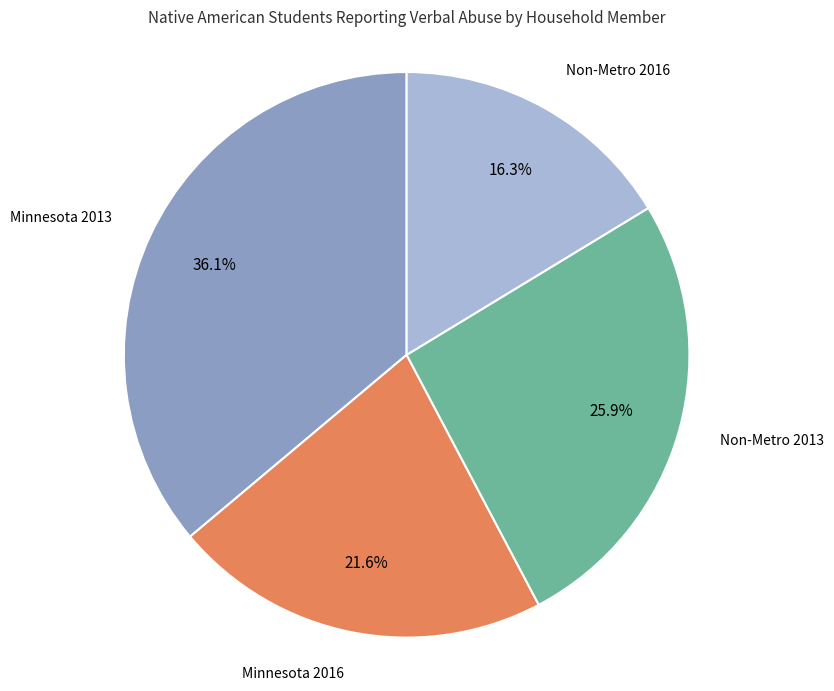

Which has a higher value, Non-Metro 2013 or Minnesota 2013?

Minnesota 2013